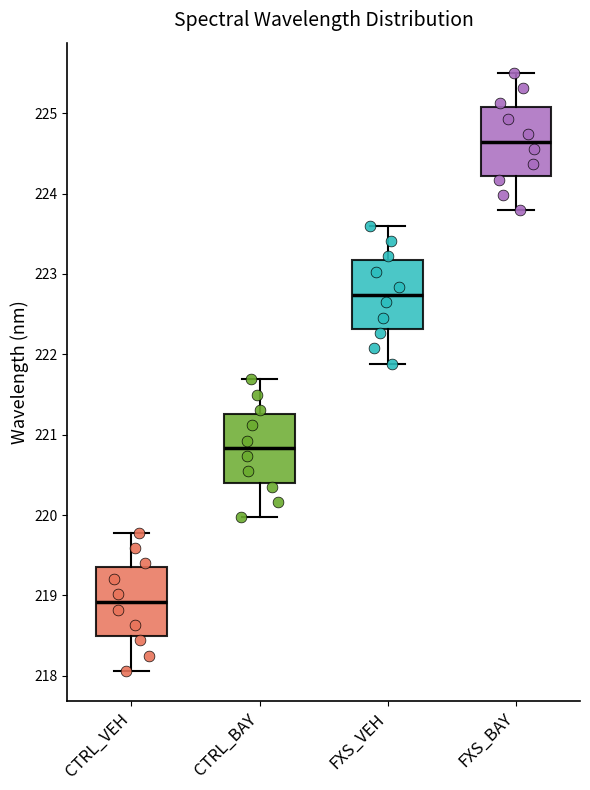

Reading left to right, transcribe this box plot: for each box, give where its median line is, the range the box spans, and where its two whiskers end, as read against the y-axis. The values are not printed on the chart, so give them approximately, as read against the axis.

CTRL_VEH: median 218.9, box 218.5 to 219.4, whiskers 218.1 to 219.8
CTRL_BAY: median 220.8, box 220.4 to 221.3, whiskers 220.0 to 221.7
FXS_VEH: median 222.7, box 222.3 to 223.2, whiskers 221.9 to 223.6
FXS_BAY: median 224.6, box 224.2 to 225.1, whiskers 223.8 to 225.5